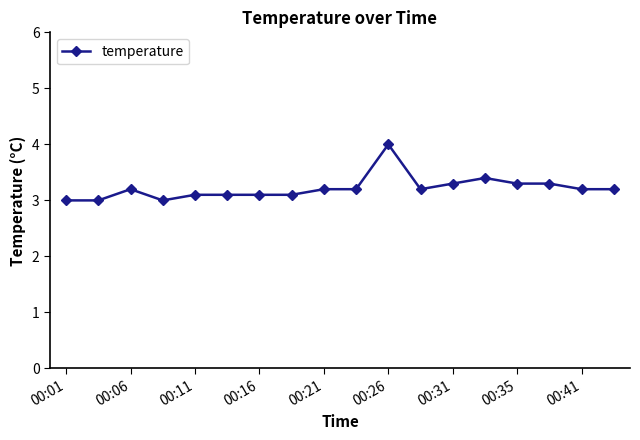

What is the sum of all values?

57.9